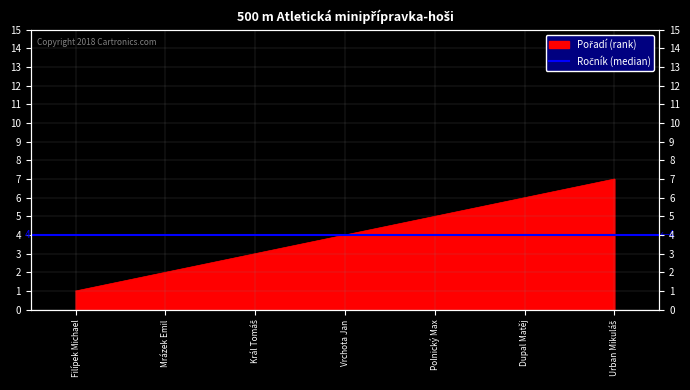

True or false: the data has more than 1 interior local peaks.

False